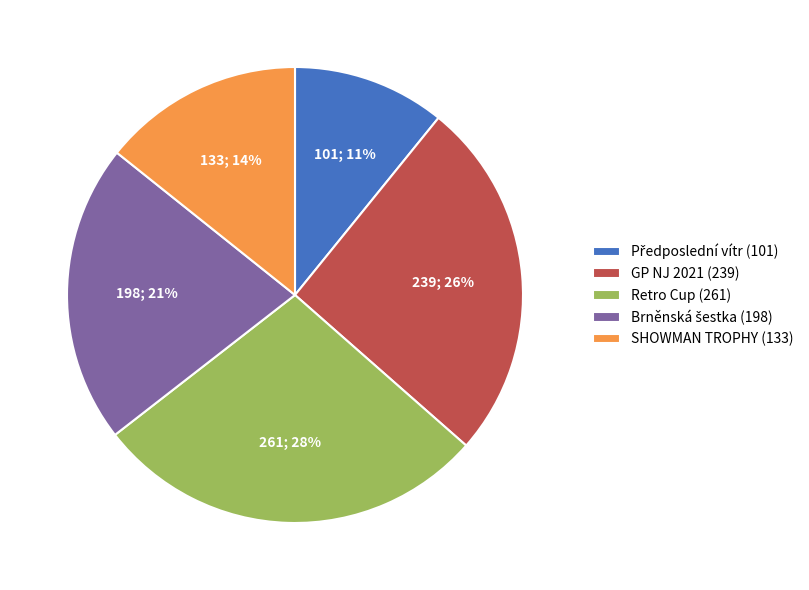

The Retro Cup (261) slice represents 36% of the pie. True or false?

False